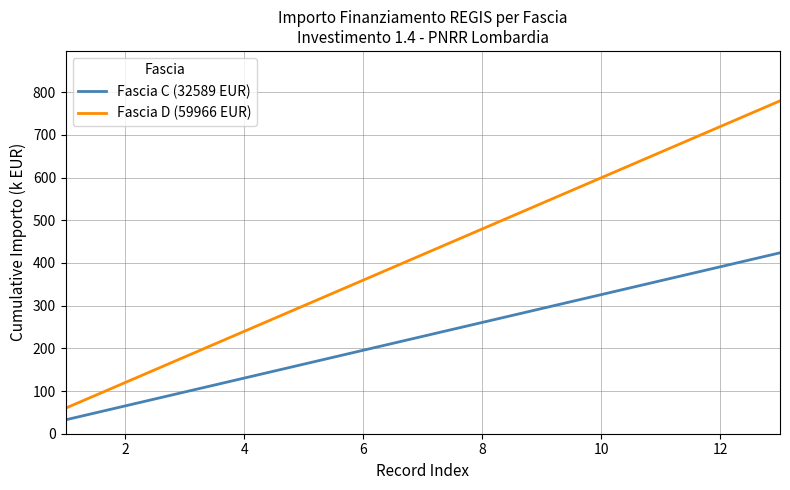

Which series has the largest total across all categories?

Fascia D (59966 EUR)